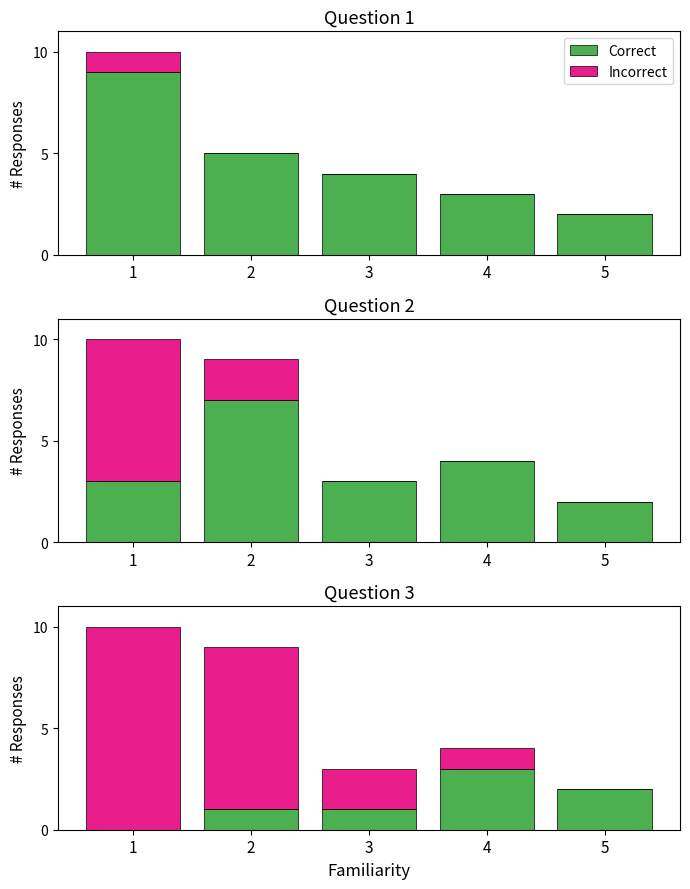

Which category has the highest value in the Incorrect series?

1